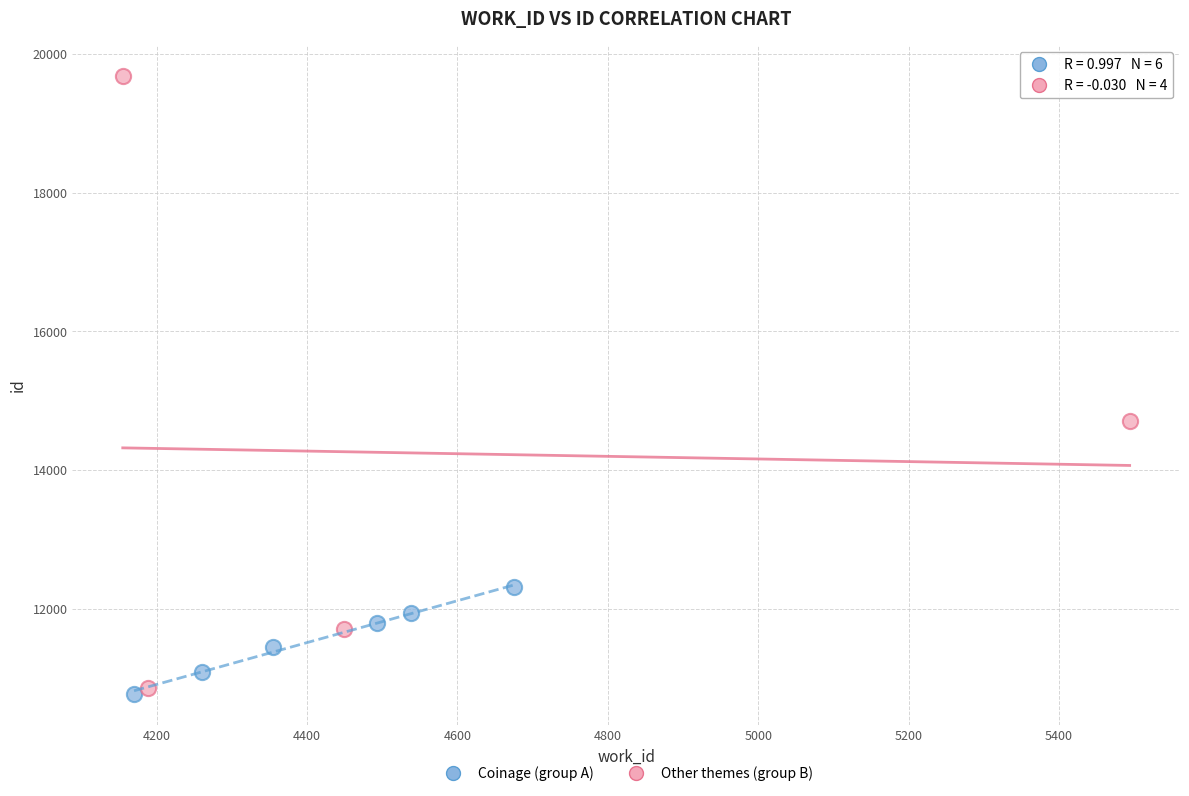

Which series reaches the maximum Y coordinate?

Other themes (group B)